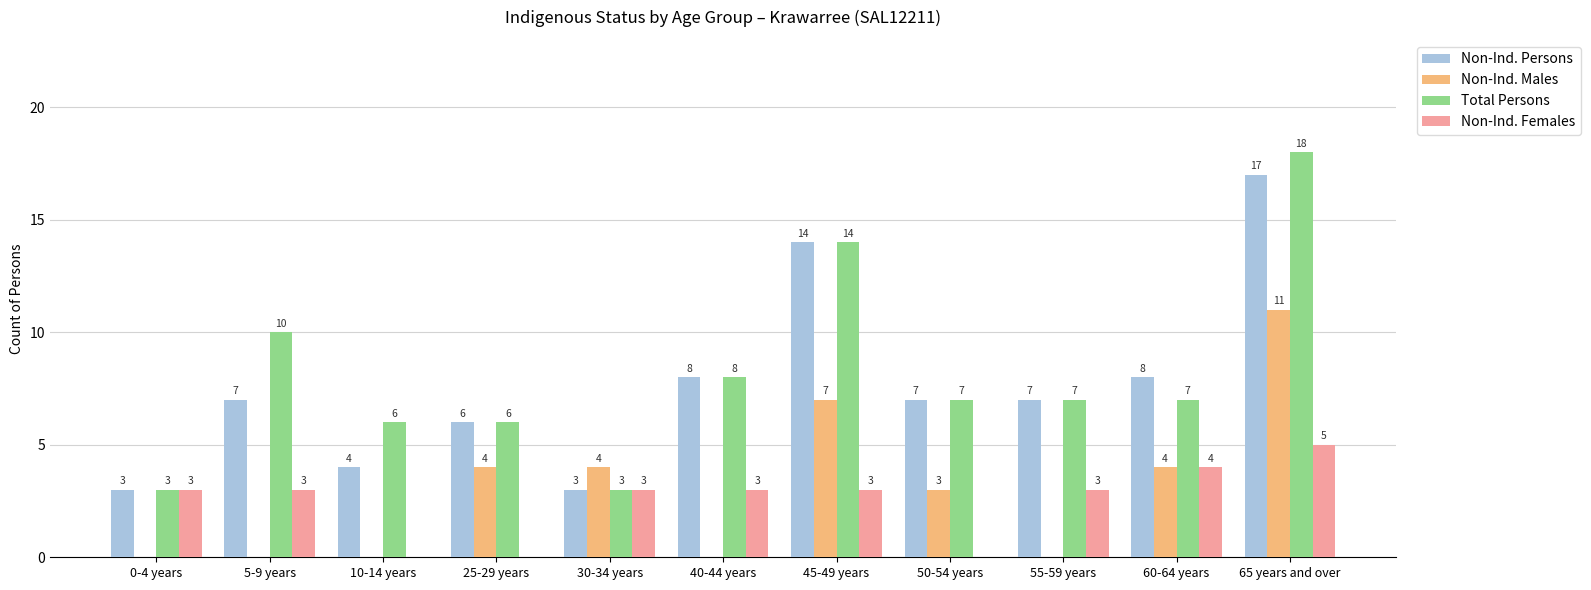

What is the sum of all Non-Ind. Males values?

33